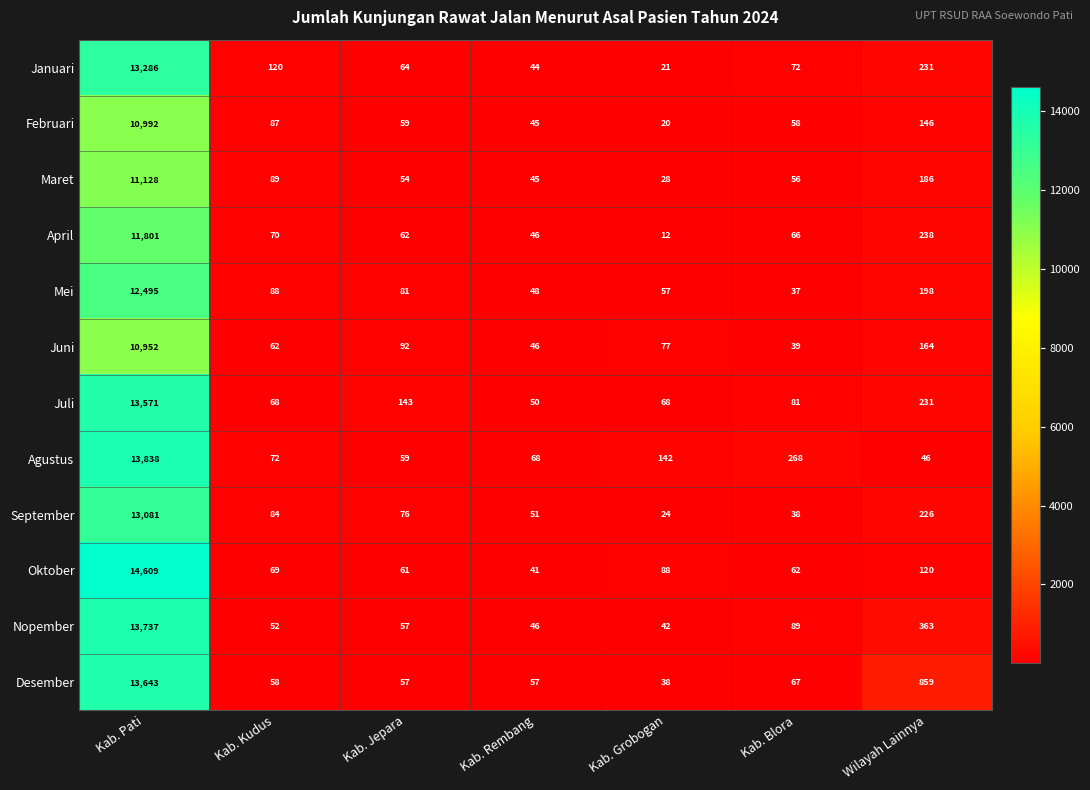

At which category does the chart reach its peak across all series?

Kab. Pati